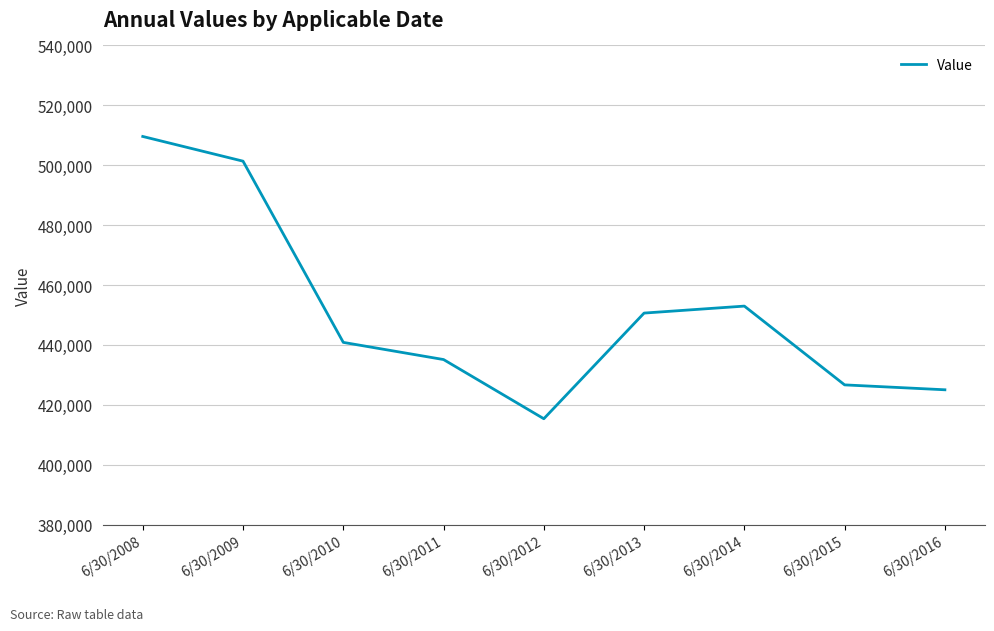

List the labels in order of value, largest first.

6/30/2008, 6/30/2009, 6/30/2014, 6/30/2013, 6/30/2010, 6/30/2011, 6/30/2015, 6/30/2016, 6/30/2012